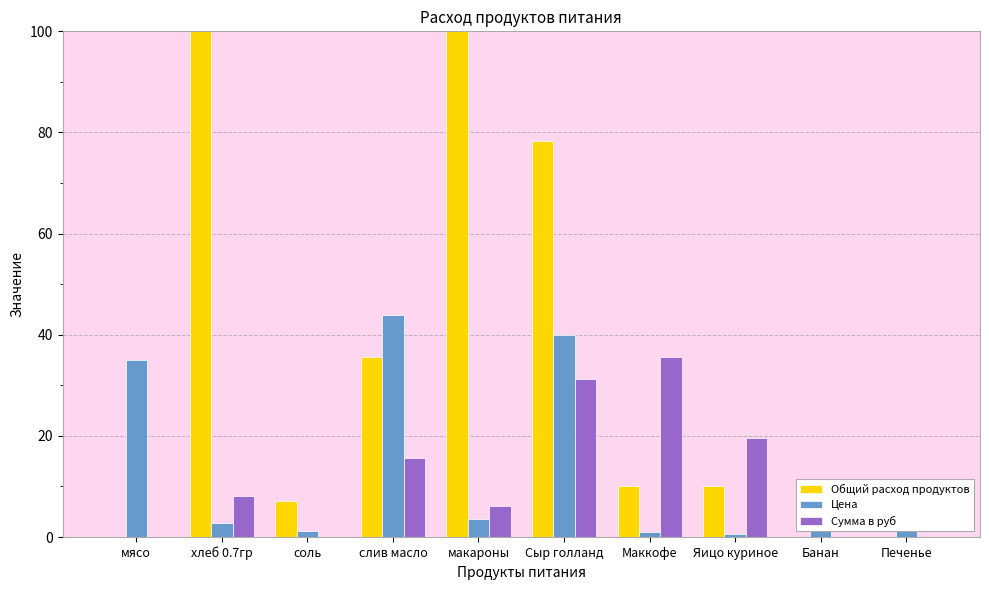

Where does the Цена series first go above 4?

мясо